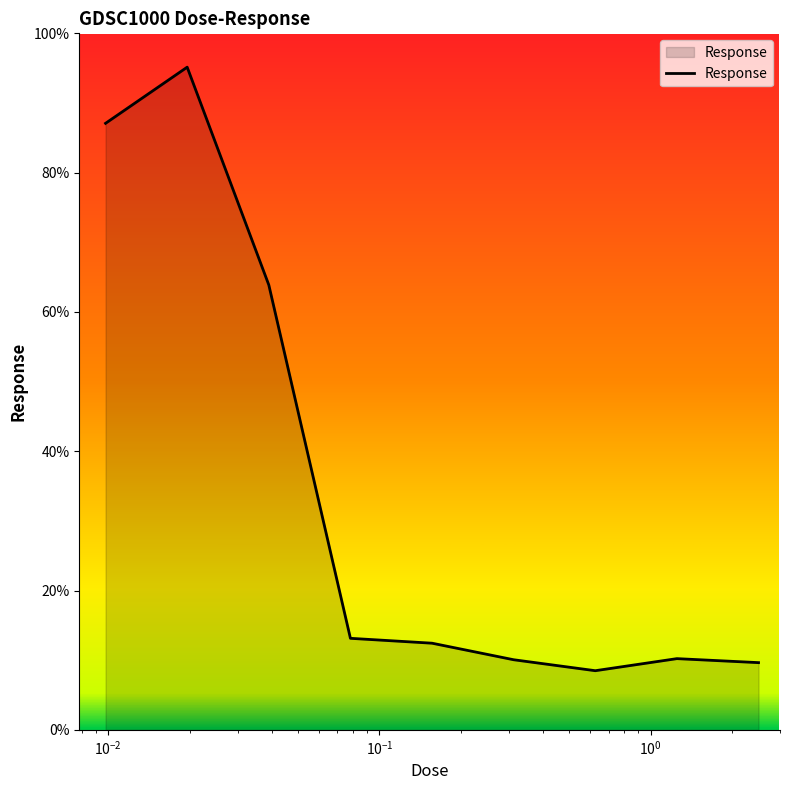

What is the minimum value shown in the chart?

8.5